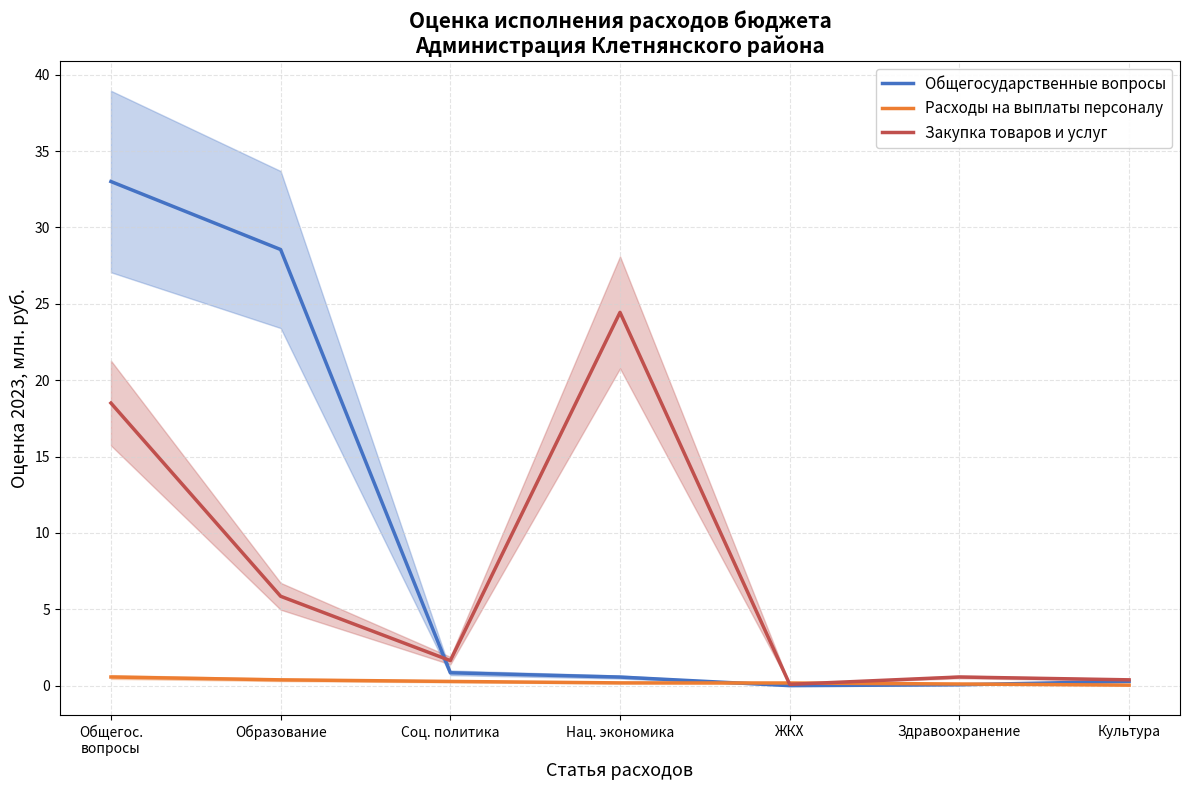

What is the sum of the Закупка товаров и услуг values at Нац. экономика and Общегос.
вопросы?

42.9